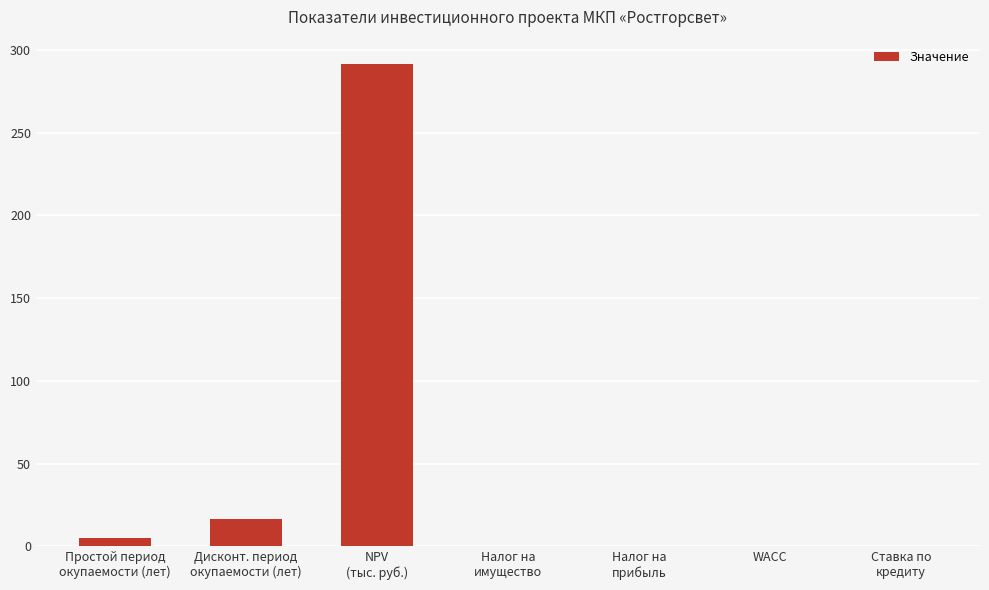

At which category does the chart reach its peak across all series?

NPV
(тыс. руб.)